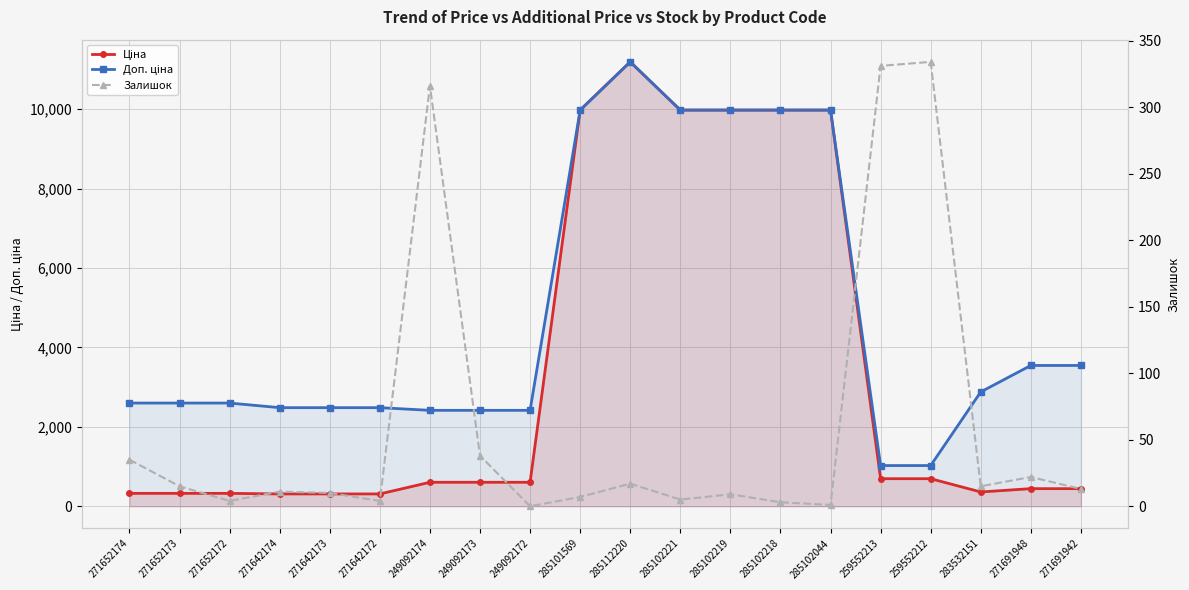

At which category is the sum across all series the highest?

285112220